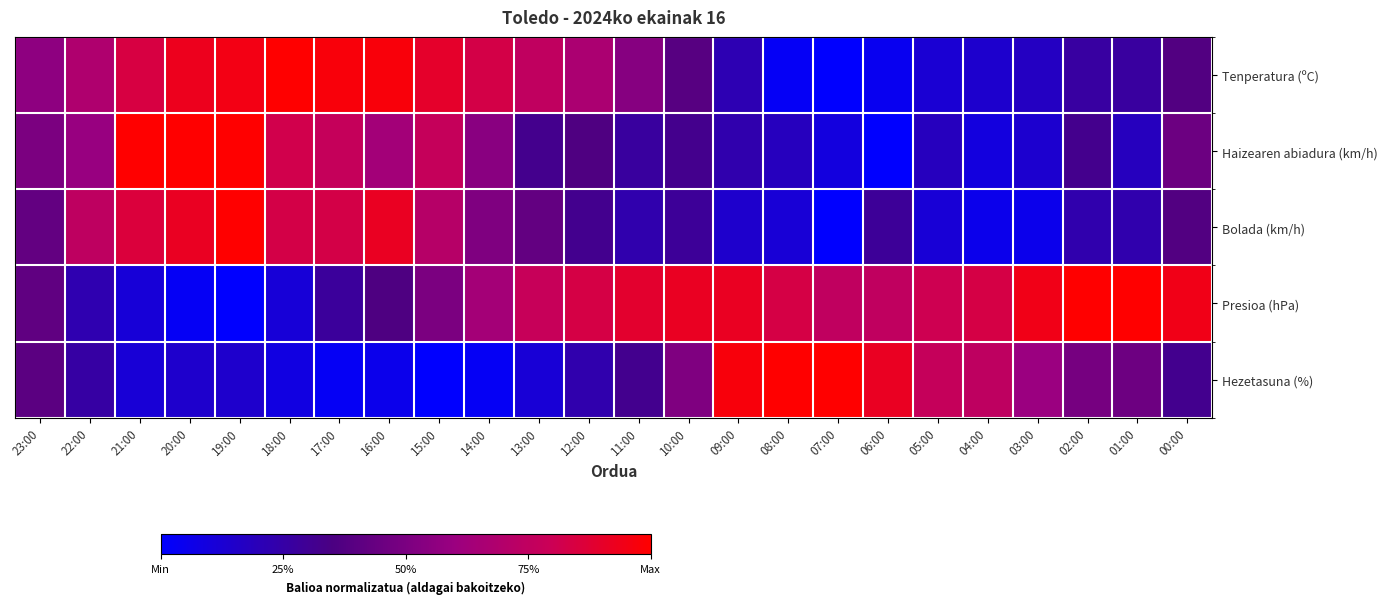

Which has a higher value, 20:00 or 21:00?

20:00